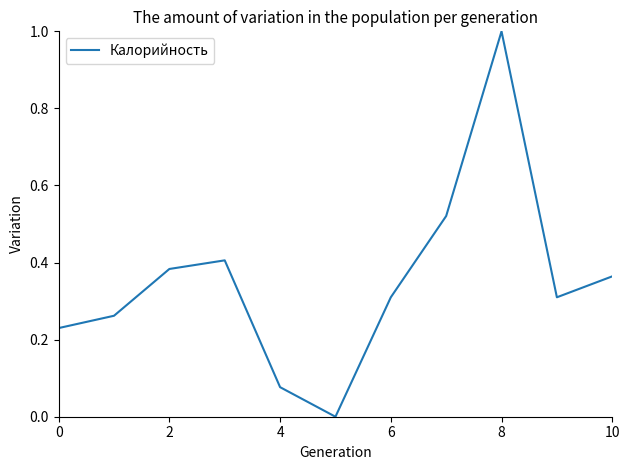

How many series are shown in this chart?

1